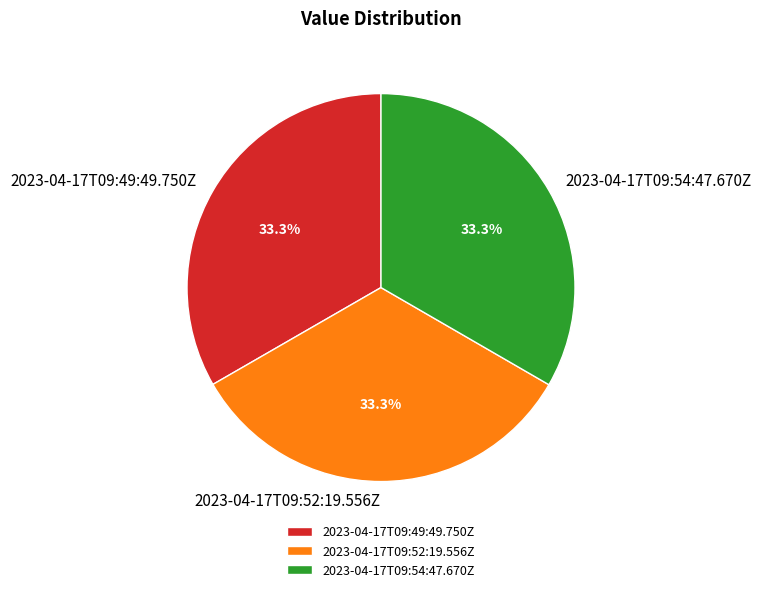

Approximately how many times larger is the value at 2023-04-17T09:49:49.750Z compared to 2023-04-17T09:54:47.670Z?

1.0